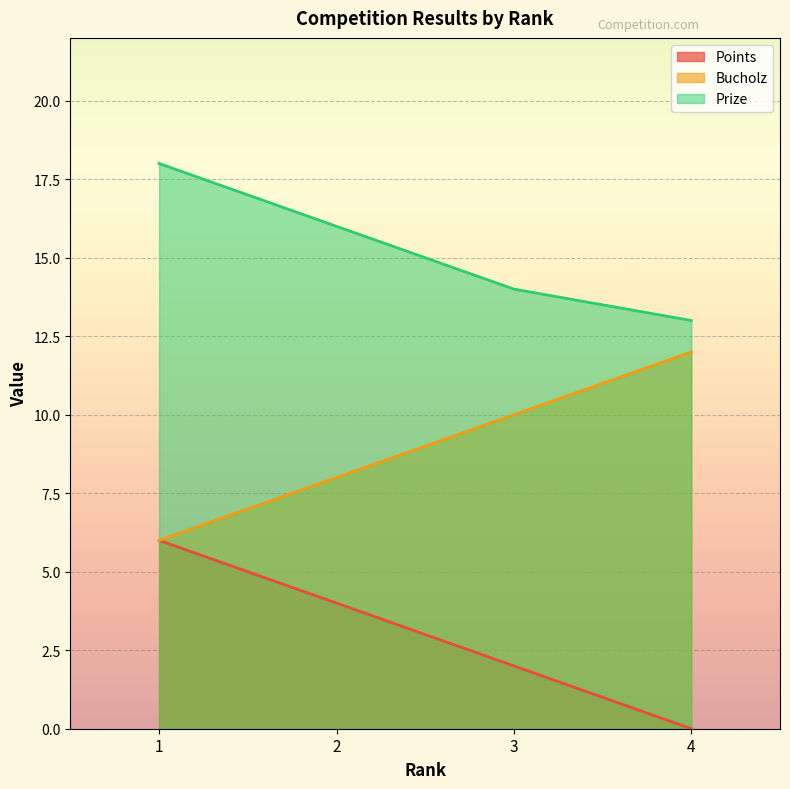

True or false: Prize and Bucholz cross at least once.

False